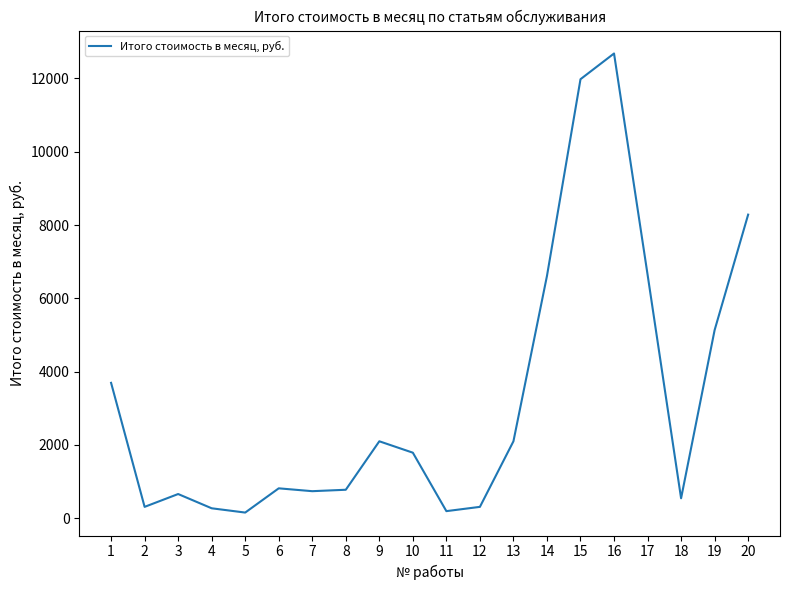

Is it true that the value at 9 is 2100.1?

True